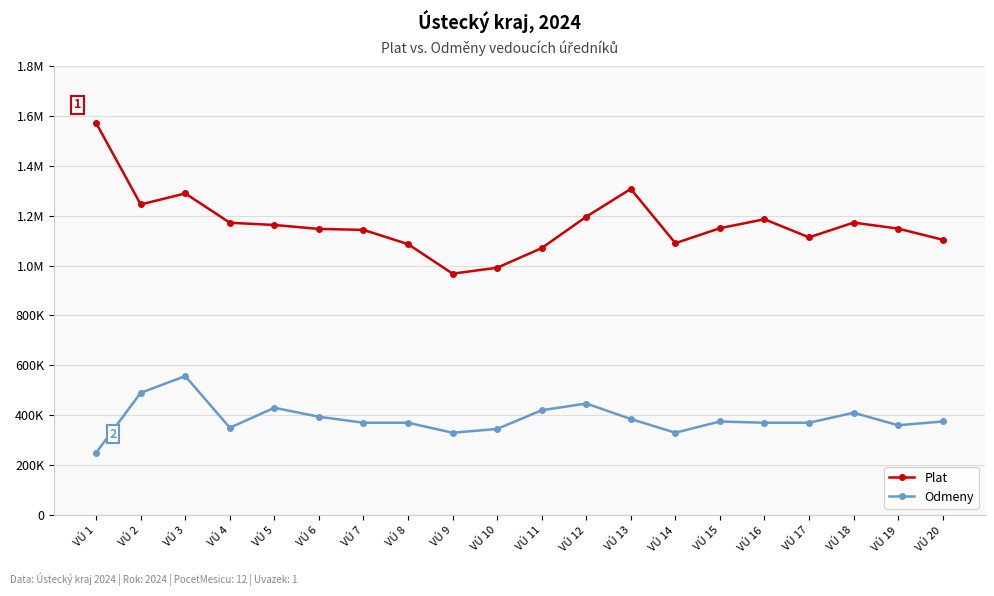

Between VÚ 5 and VÚ 12, which series saw the biggest shift?

Plat